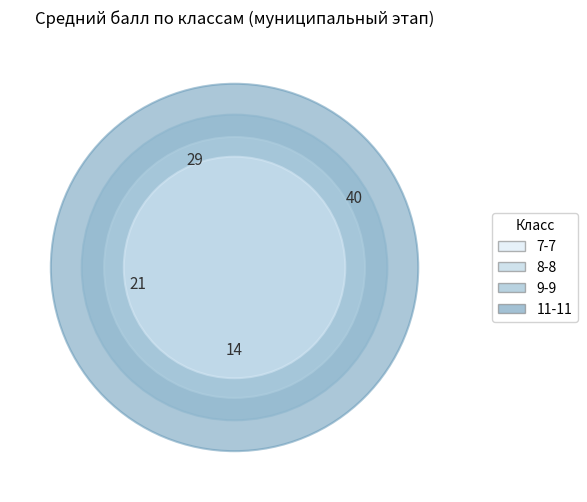

Is the sum of 9-9 and 11-11 greater than half?

Yes